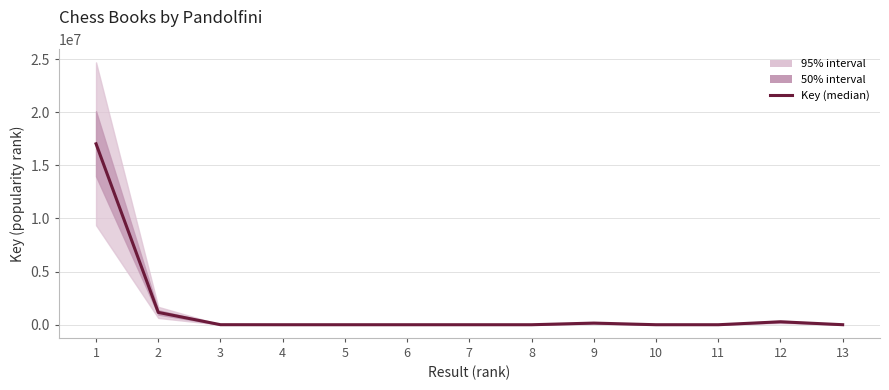

What is the difference between the maximum and second lowest values?

17027448